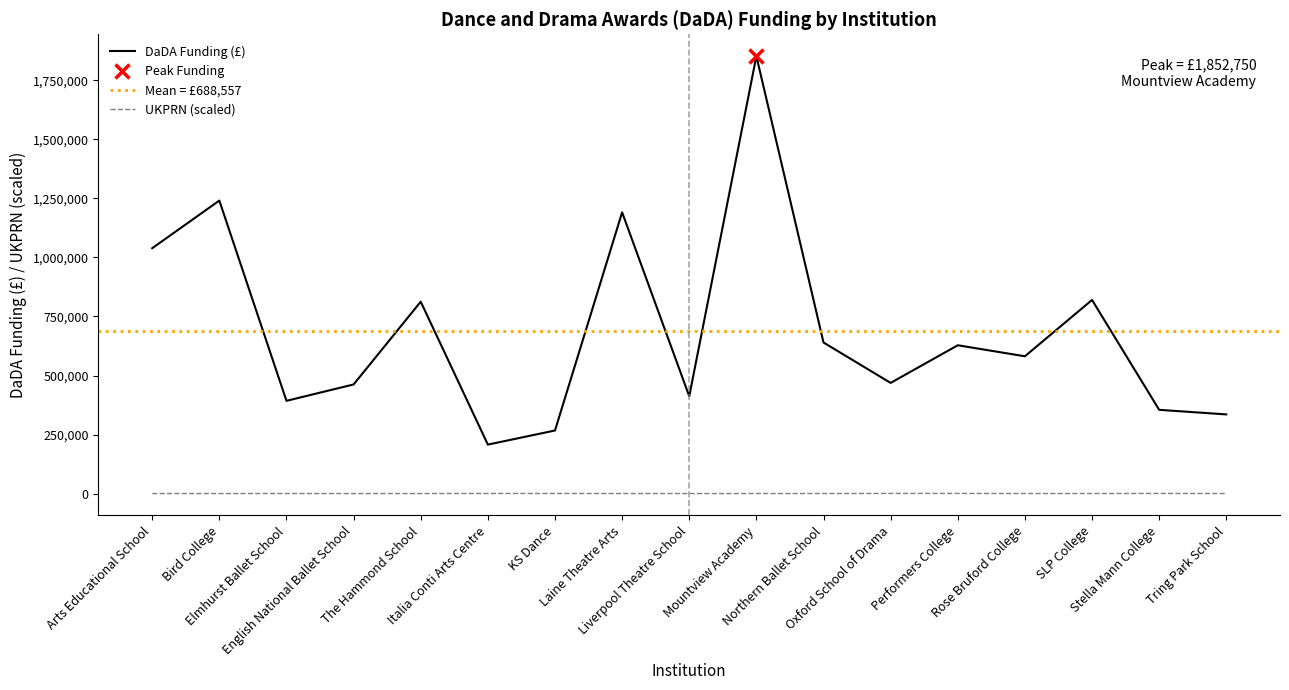

Rank the series by their average value, from highest to lowest.

DaDA Funding, UKPRN